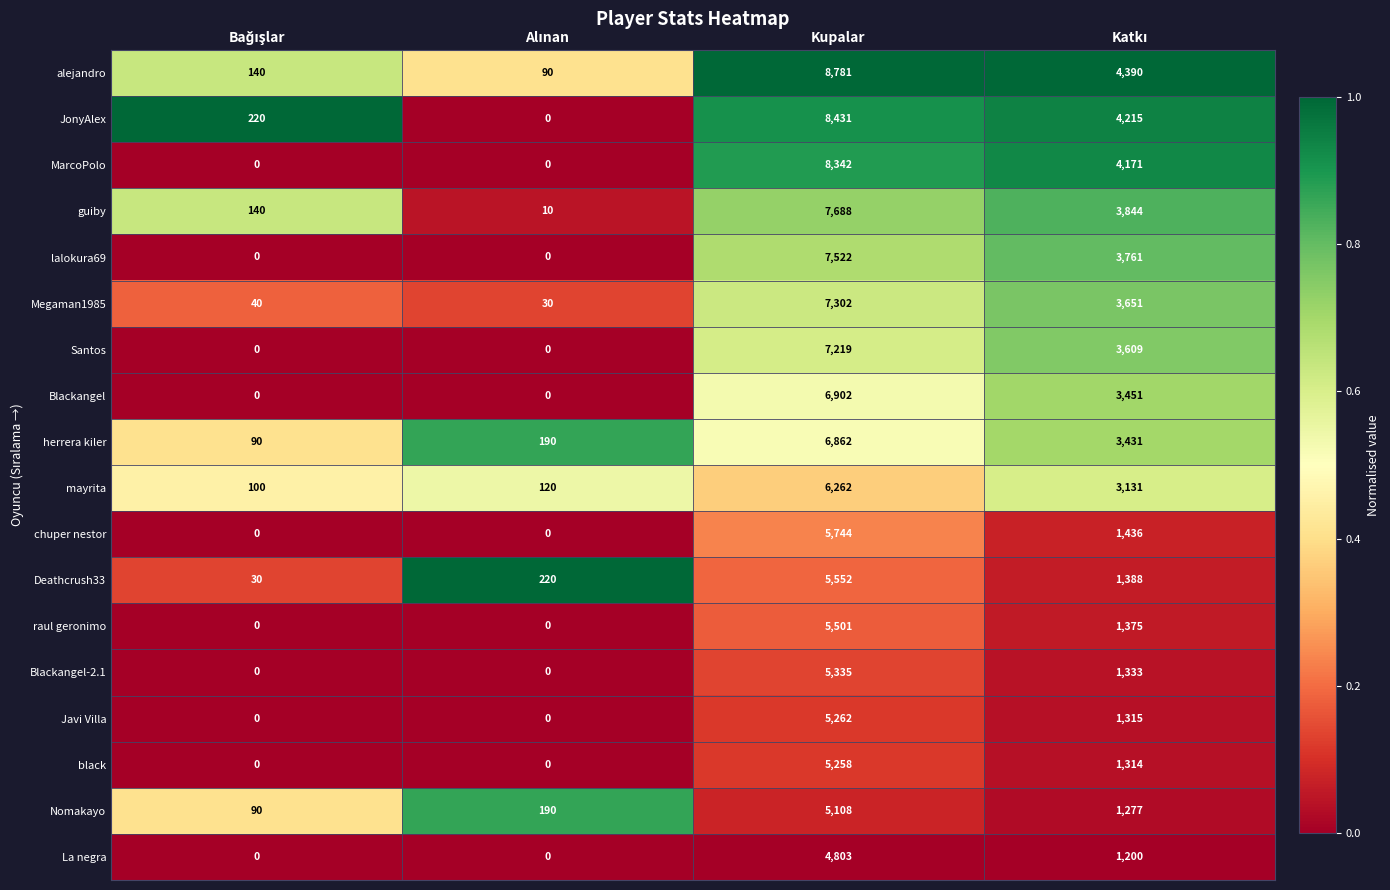

What is the sum of all lalokura69 values?

11283